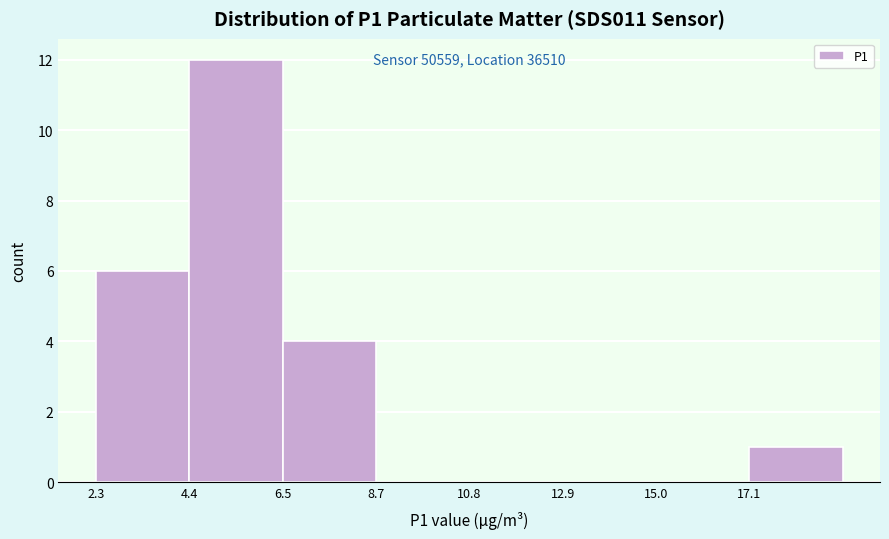

Which range on the x-axis has the tallest bar?

4.5 to 6.5